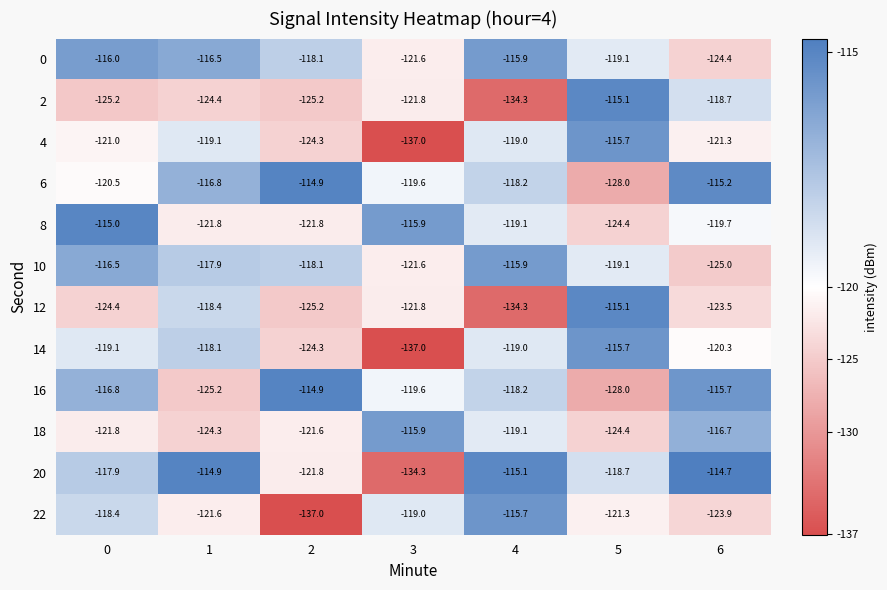

What is the minimum value shown in the chart?

-137.0